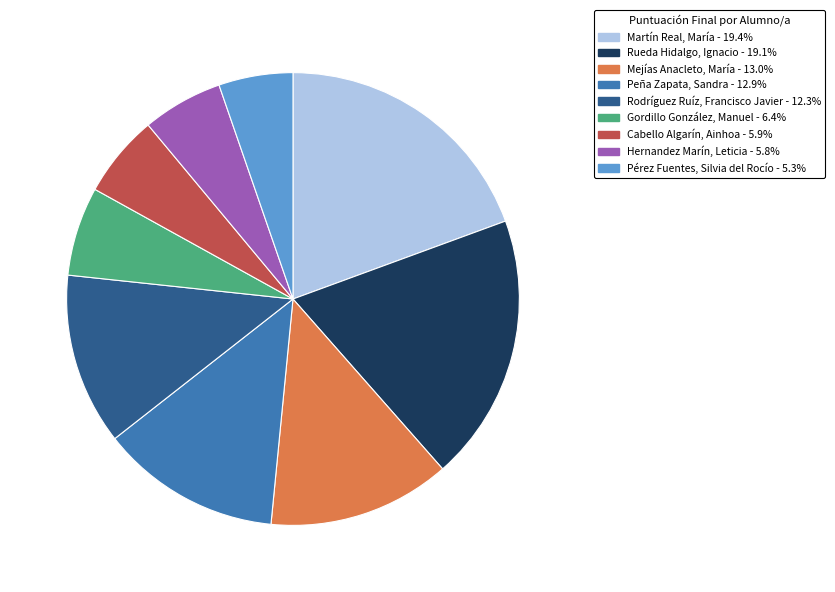

Approximately how many times larger is the value at Pérez Fuentes, Silvia del Rocío compared to Martín Real, María?

0.3